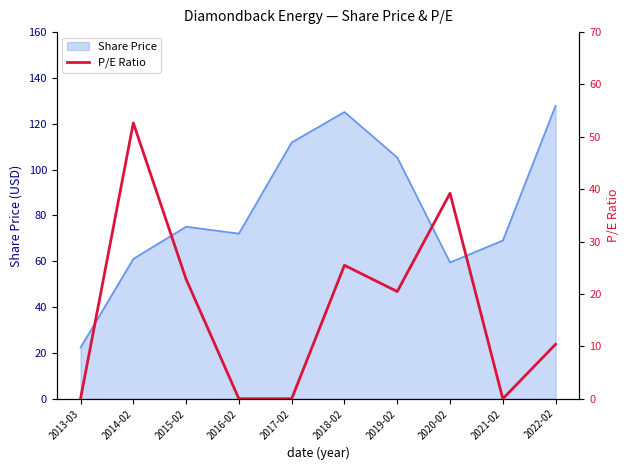

At which label is the value closest to 26?

2018-02